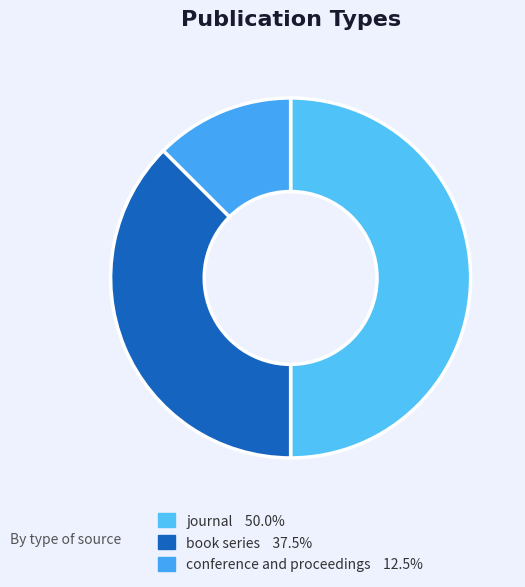

Combined, what portion of the pie is book series and conference and proceedings?

50.0%